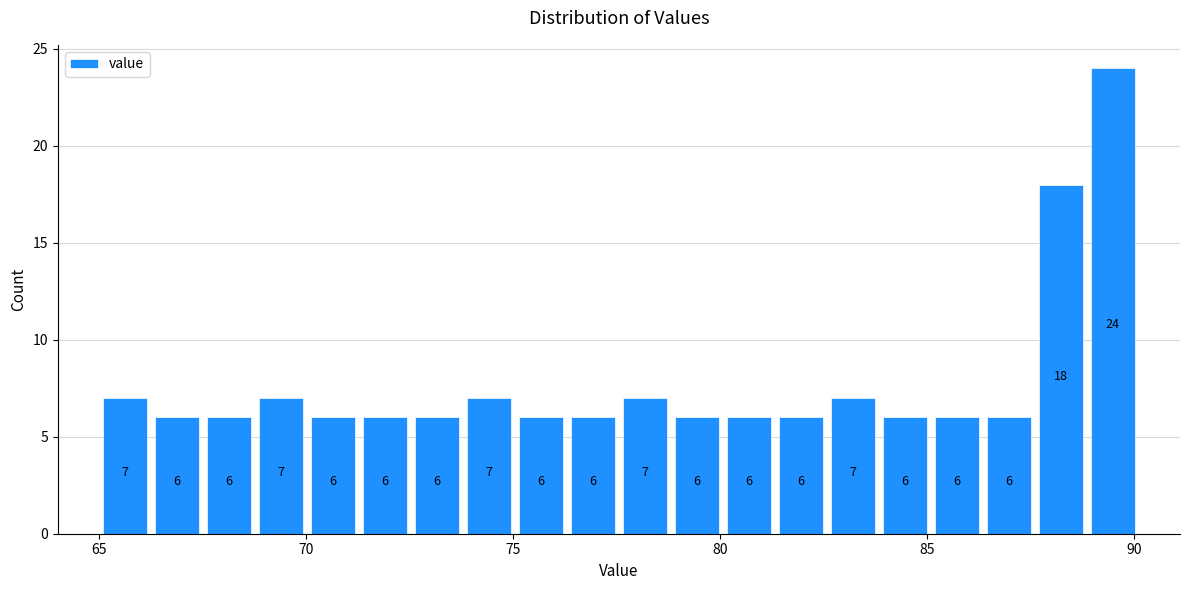

Around what value on the x-axis is the tallest bar? Give the approximate position of its centre, as read against the axis.

89.5